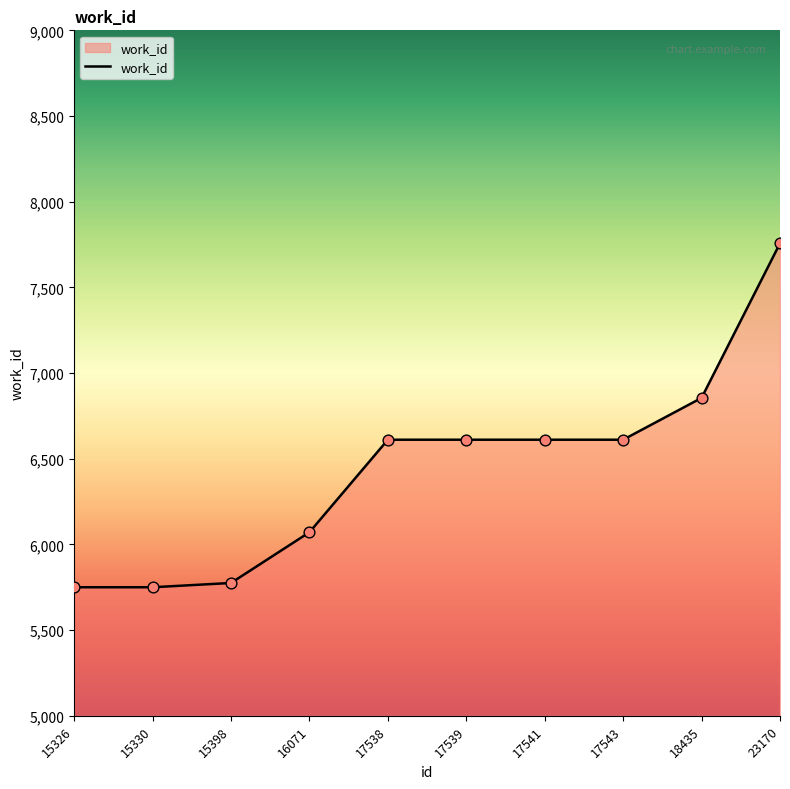

What is the ratio of the value at 15330 to the value at 17541?

0.9